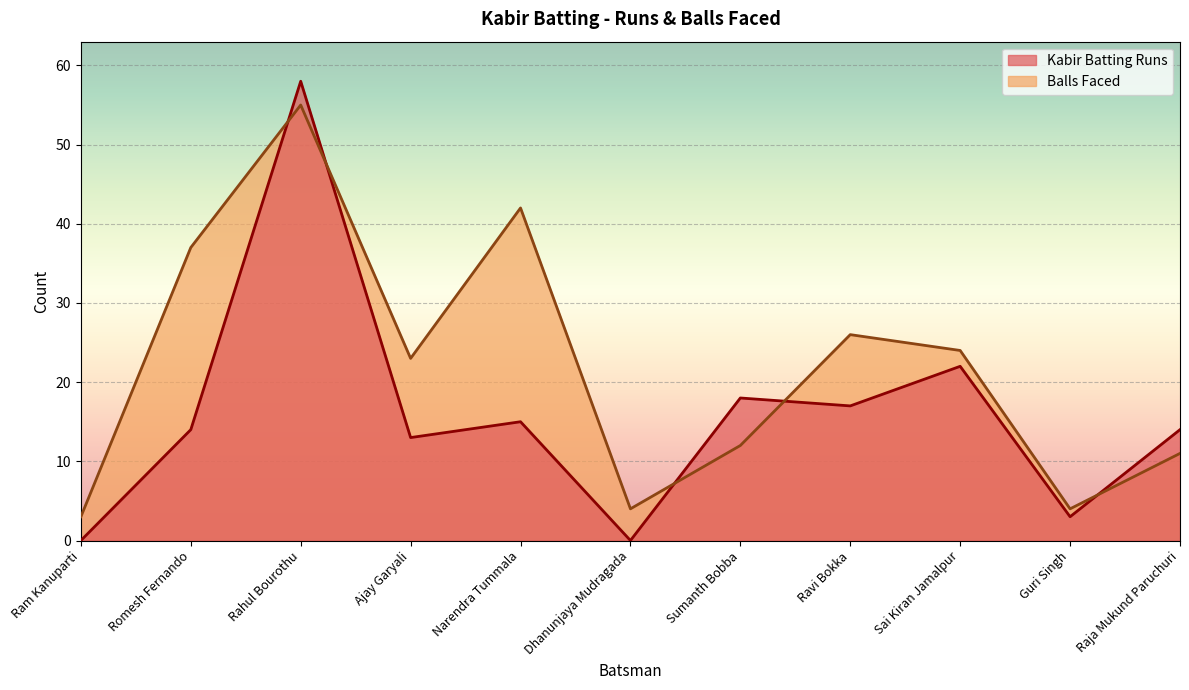

List the series in order of their peak value, highest first.

Kabir Batting Runs, Balls Faced